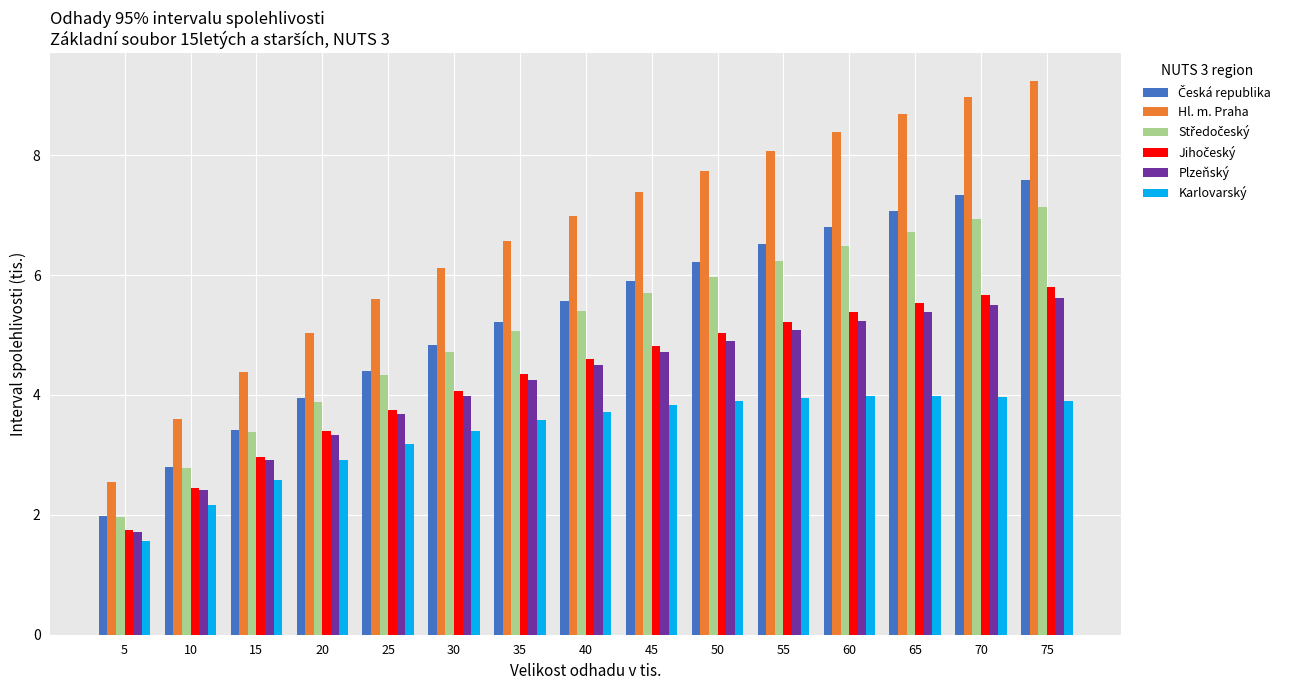

The value of Plzeňský at 20 is 5.4. True or false?

False